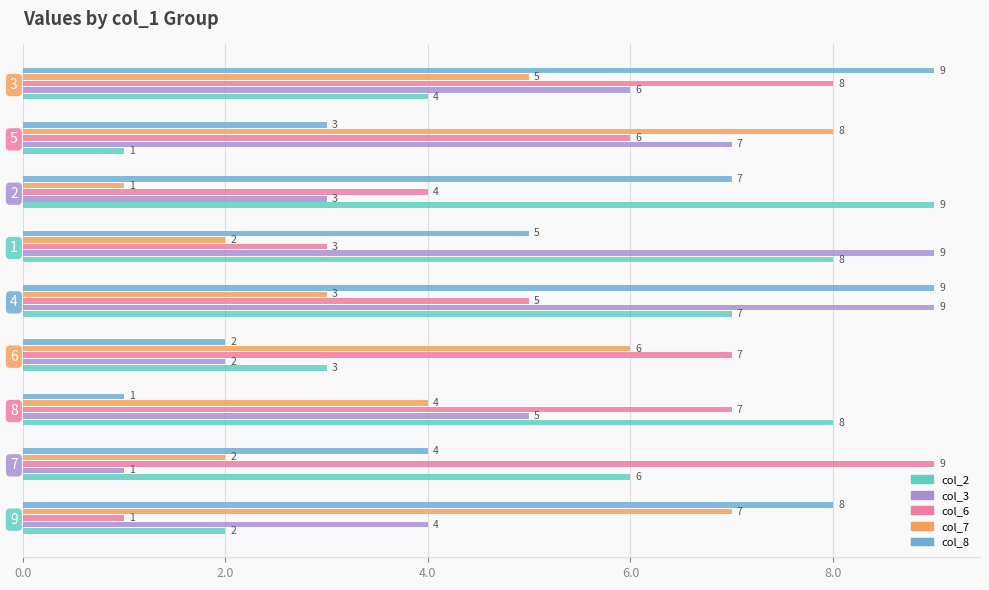

What is the spread (max minus min) of values at 7?

8